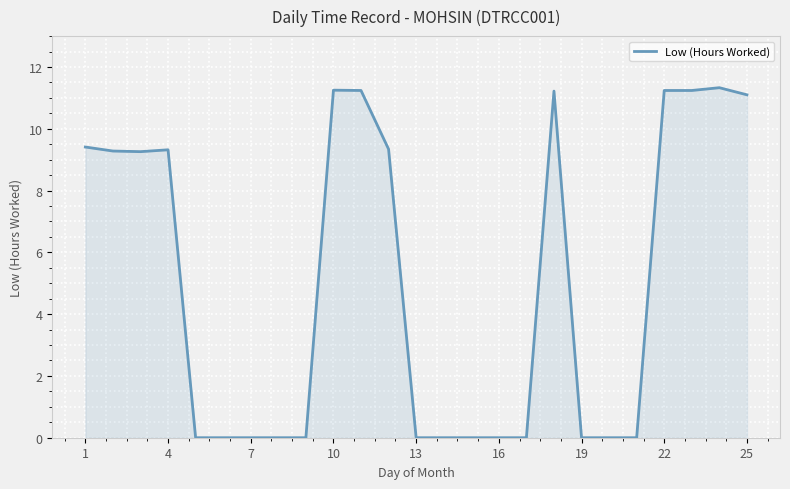

How many lines are shown in the chart?

1